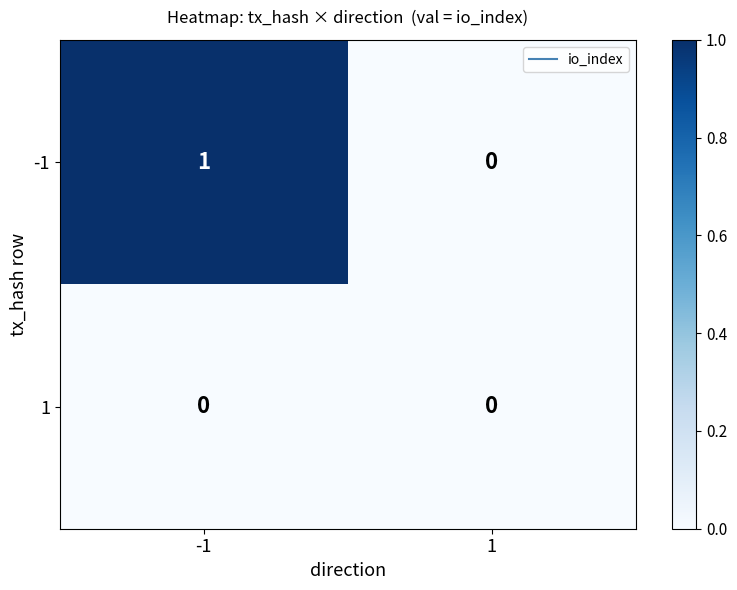

Is it true that 1 equals 0 at 1?

True